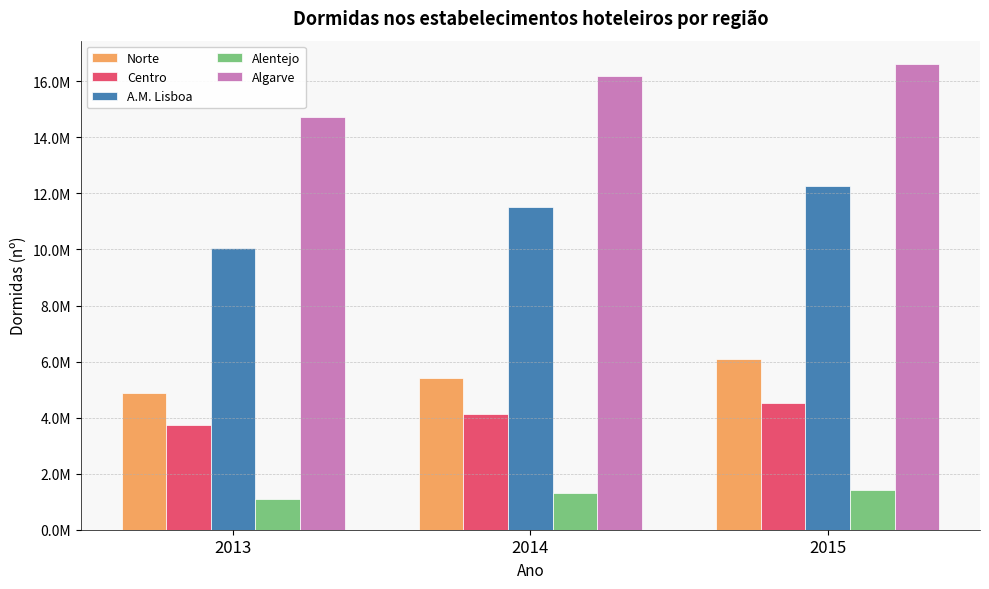

What are all the series names shown in the legend?

Norte, Centro, A.M. Lisboa, Alentejo, Algarve